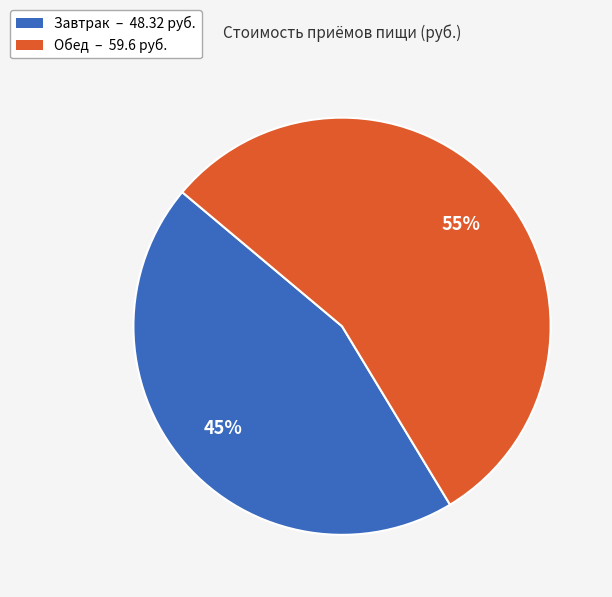

To the nearest percent, what is the combined percentage of Завтрак and Обед?

100%